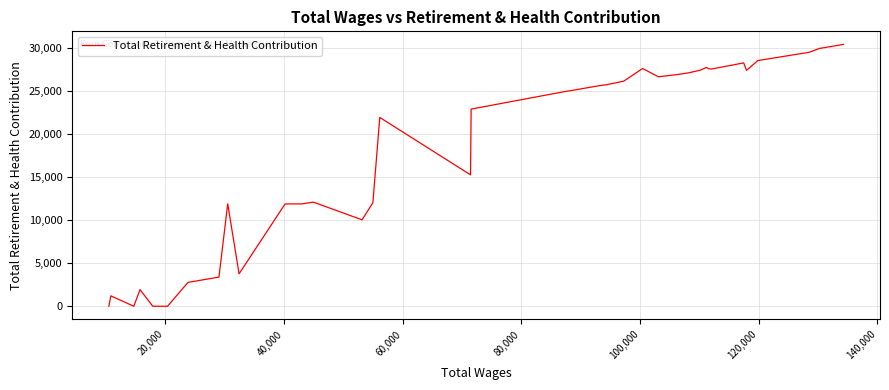

Is this an area chart (filled region under the line)?

No